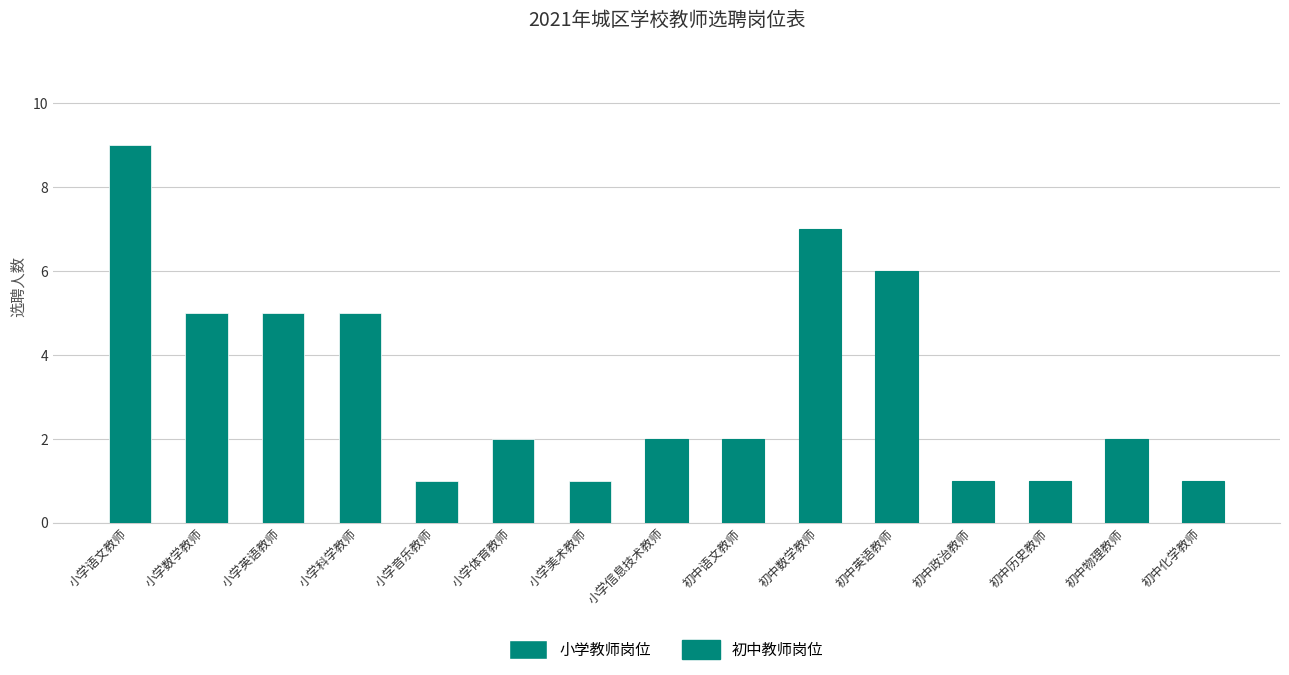

Read the value at 初中化学教师.

1